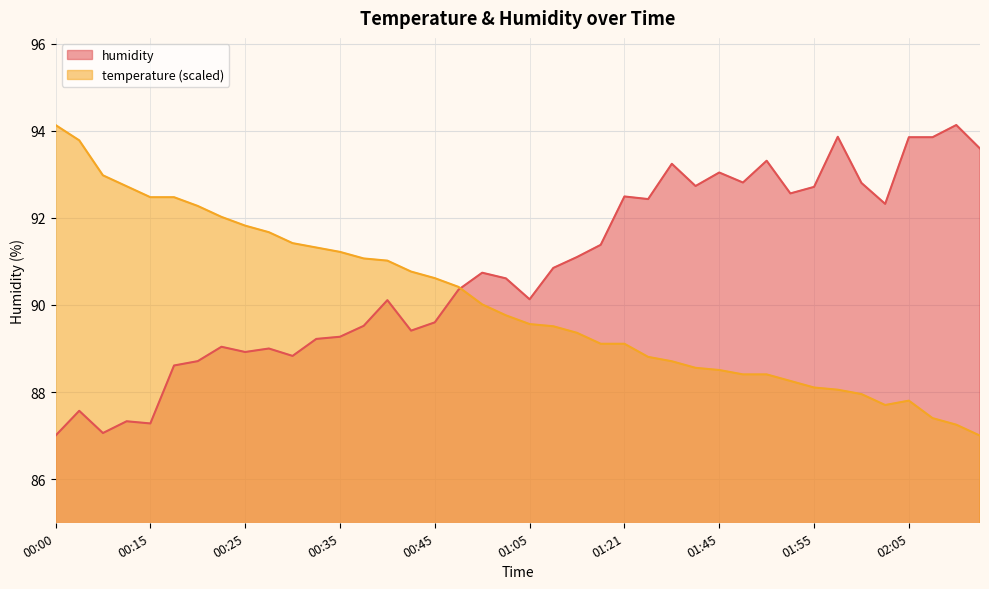

At which label does humidity first exceed 90?

00:40